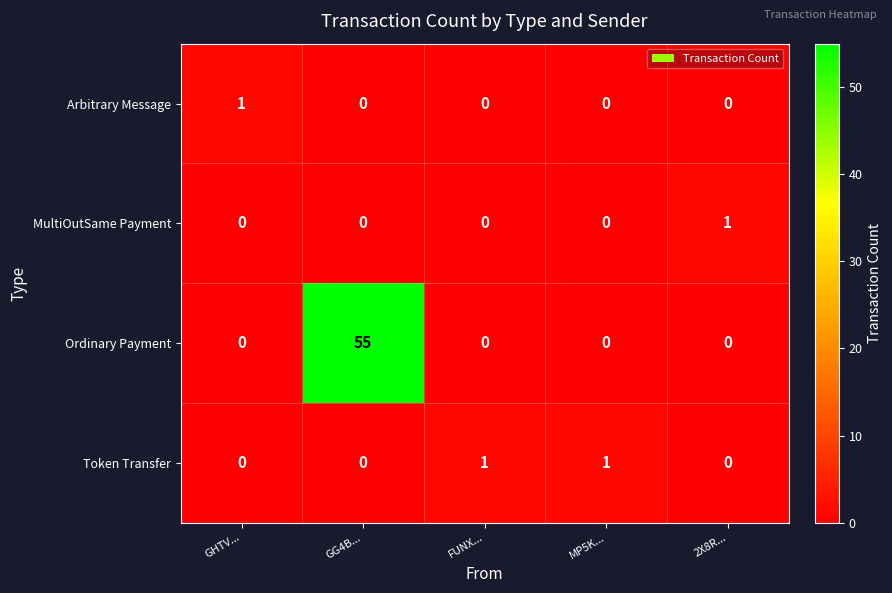

What is the difference between the highest and lowest values at MP5K...?

1